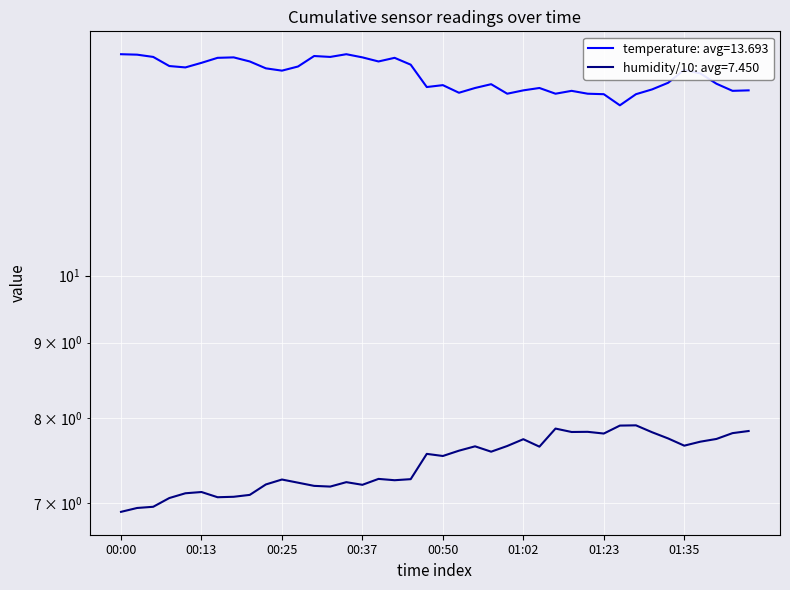

What is the difference between the second highest and minimum values in the humidity series?

1.0